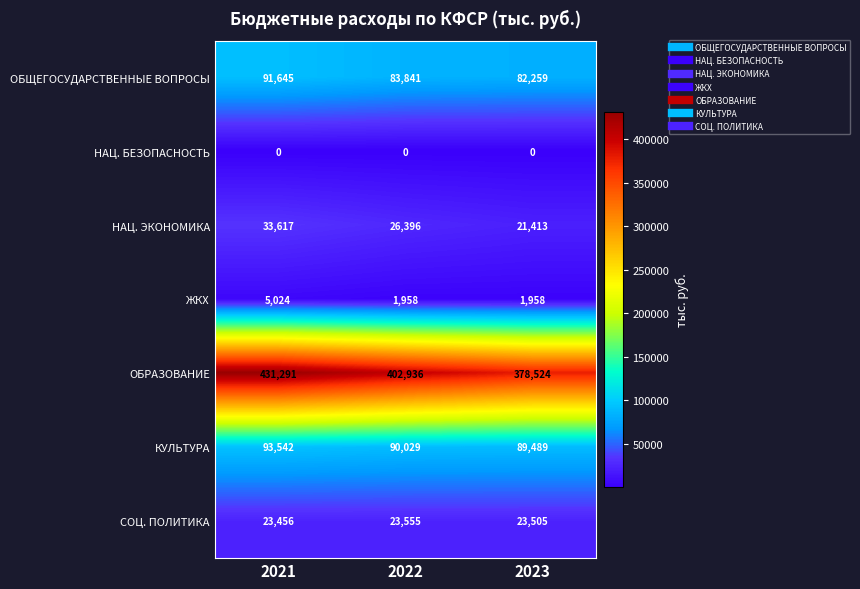

List the series in order of their peak value, highest first.

ОБРАЗОВАНИЕ, КУЛЬТУРА, ОБЩЕГОСУДАРСТВЕННЫЕ ВОПРОСЫ, НАЦ. ЭКОНОМИКА, СОЦ. ПОЛИТИКА, ЖКХ, НАЦ. БЕЗОПАСНОСТЬ